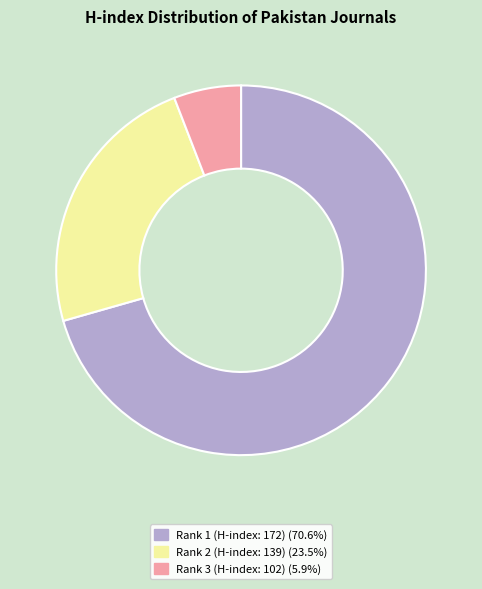

Is there a majority slice in this chart?

Yes